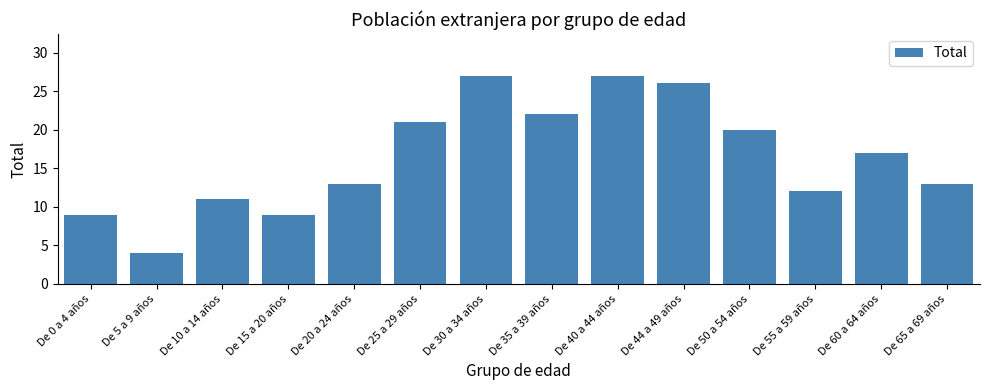

Reading right to left, what are all the values shown in this chart?

13	17	12	20	26	27	22	27	21	13	9	11	4	9